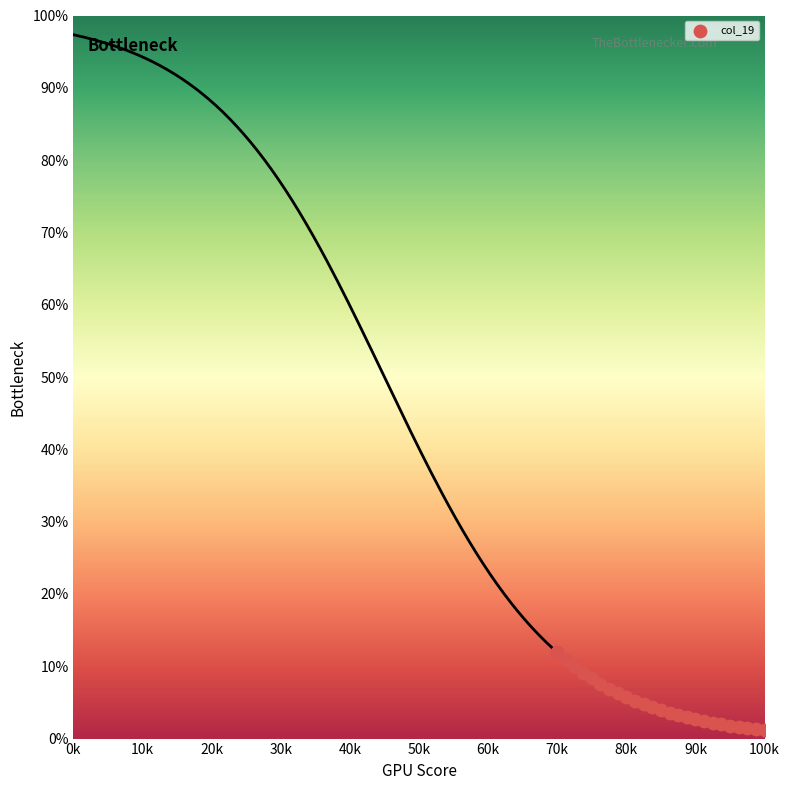

What is the range of X values (max minus min)?

30.0